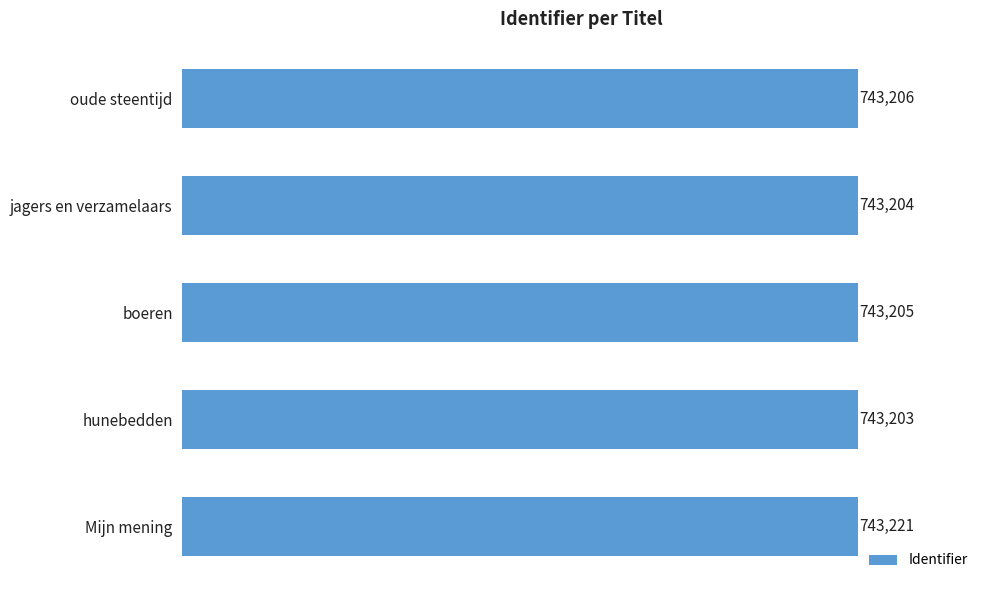

The value at jagers en verzamelaars is 743204. True or false?

True